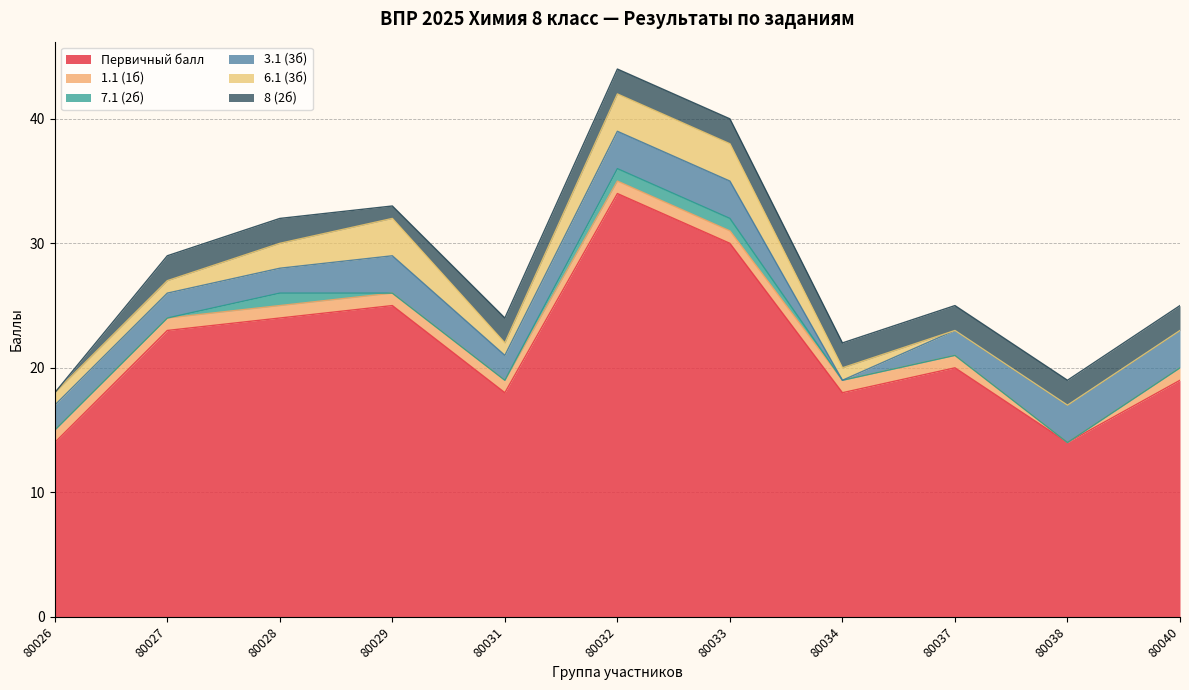

Rank the series at 80037 from highest to lowest value.

Первичный балл, 3.1 (3б), 8 (2б), 1.1 (1б), 7.1 (2б), 6.1 (3б)